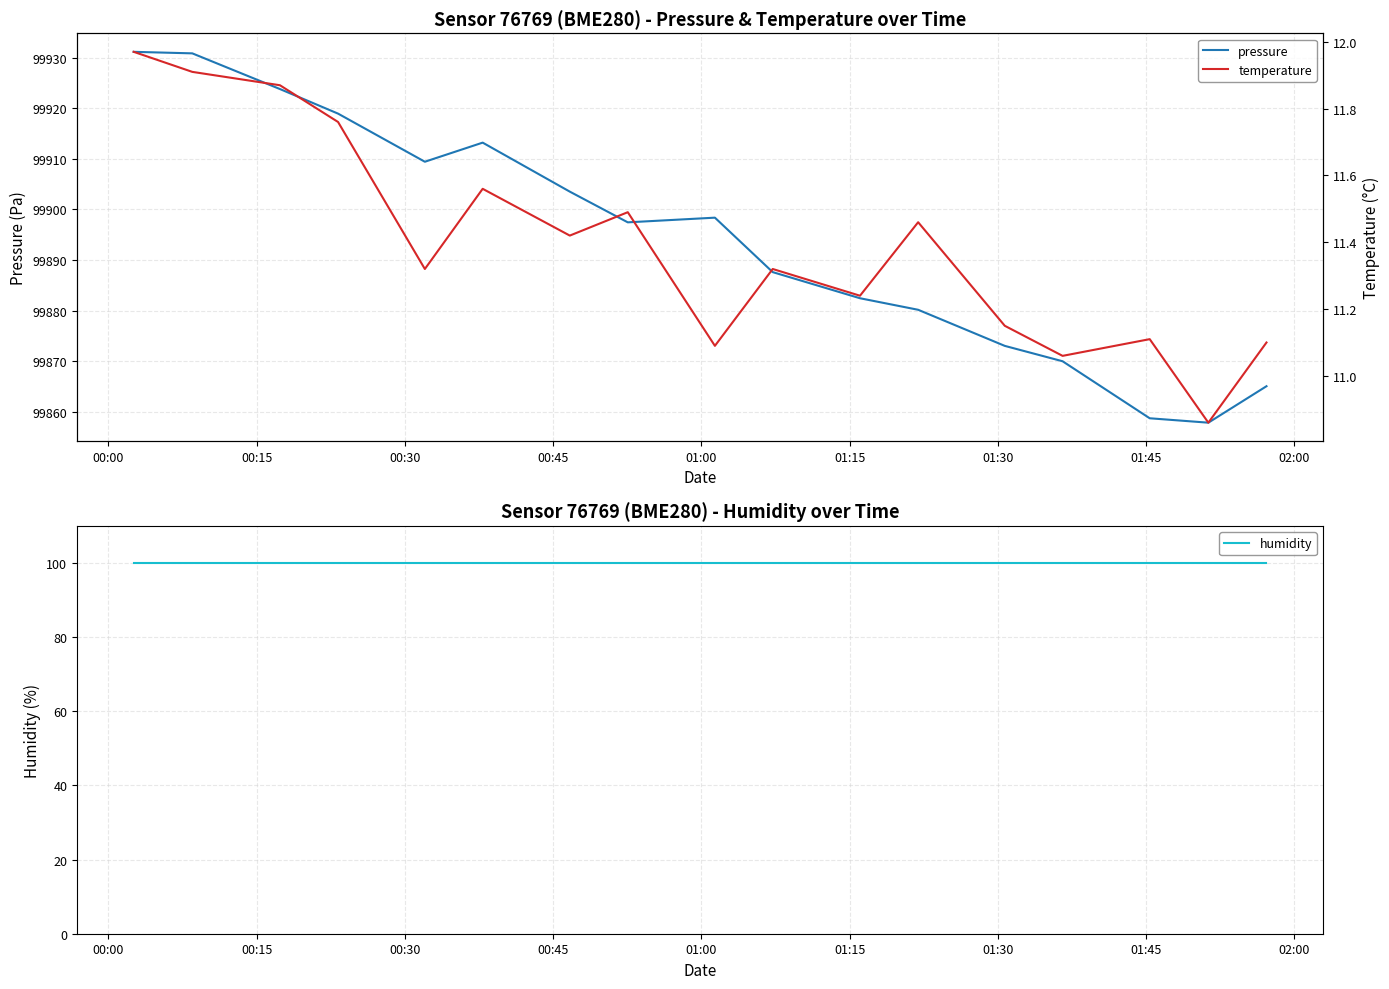

What is the minimum value for pressure?

99857.8